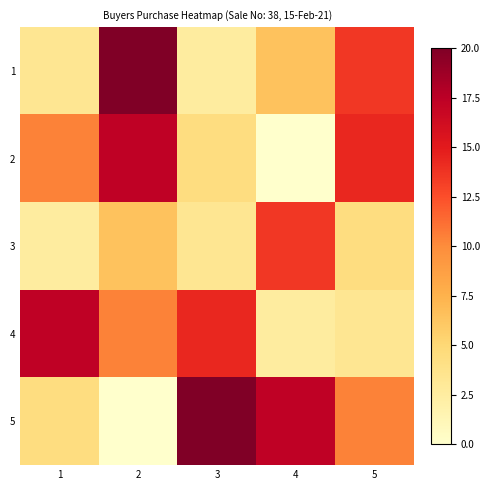

Reading left to right, extract all data points from this chart.

1: 1=3.4	2=20.0	3=2.5	4=6.4	5=13.6
2: 1=10.4	2=17.3	3=4.4	4=0.0	5=14.3
3: 1=2.5	2=6.4	3=3.4	4=13.6	5=4.4
4: 1=17.3	2=10.4	3=14.3	4=2.5	5=3.4
5: 1=4.4	2=0.0	3=20.0	4=17.3	5=10.4